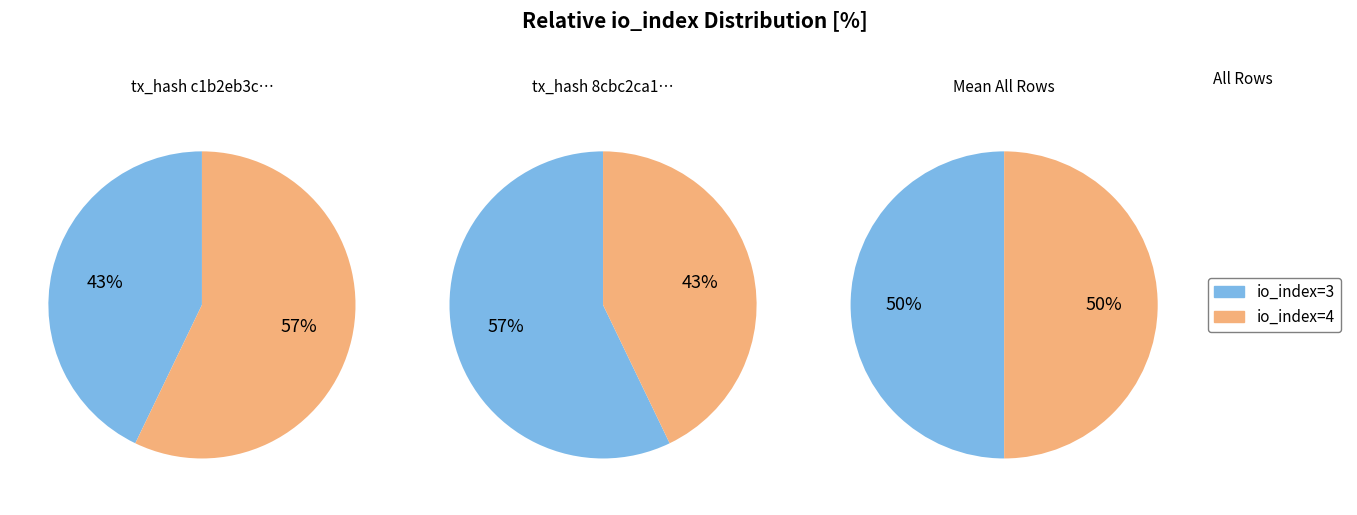

The values slice represents 51% of the pie. True or false?

False